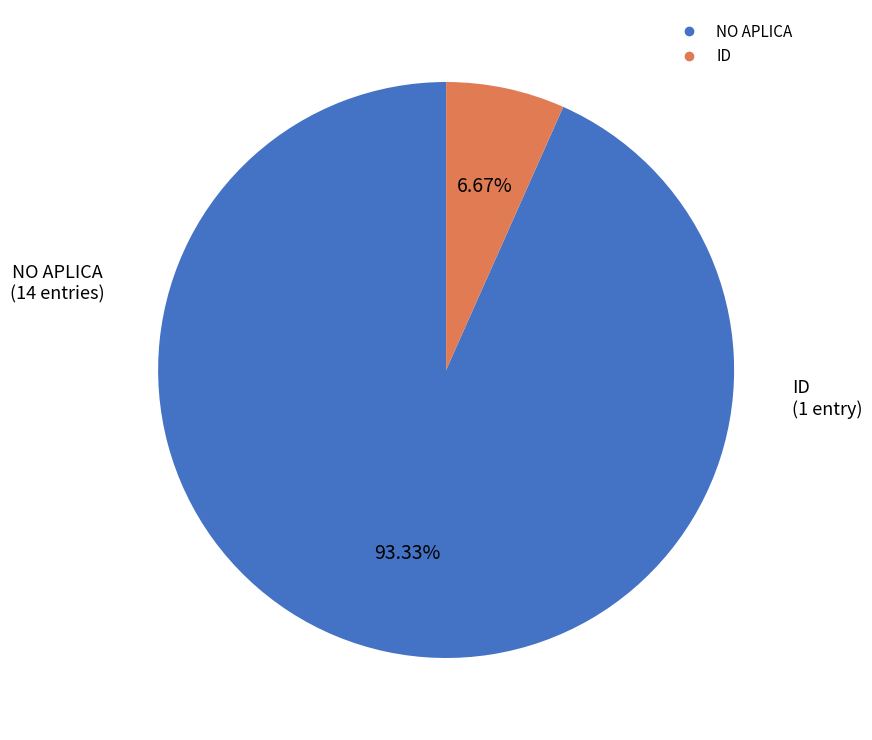

How many segments does this pie chart have?

2